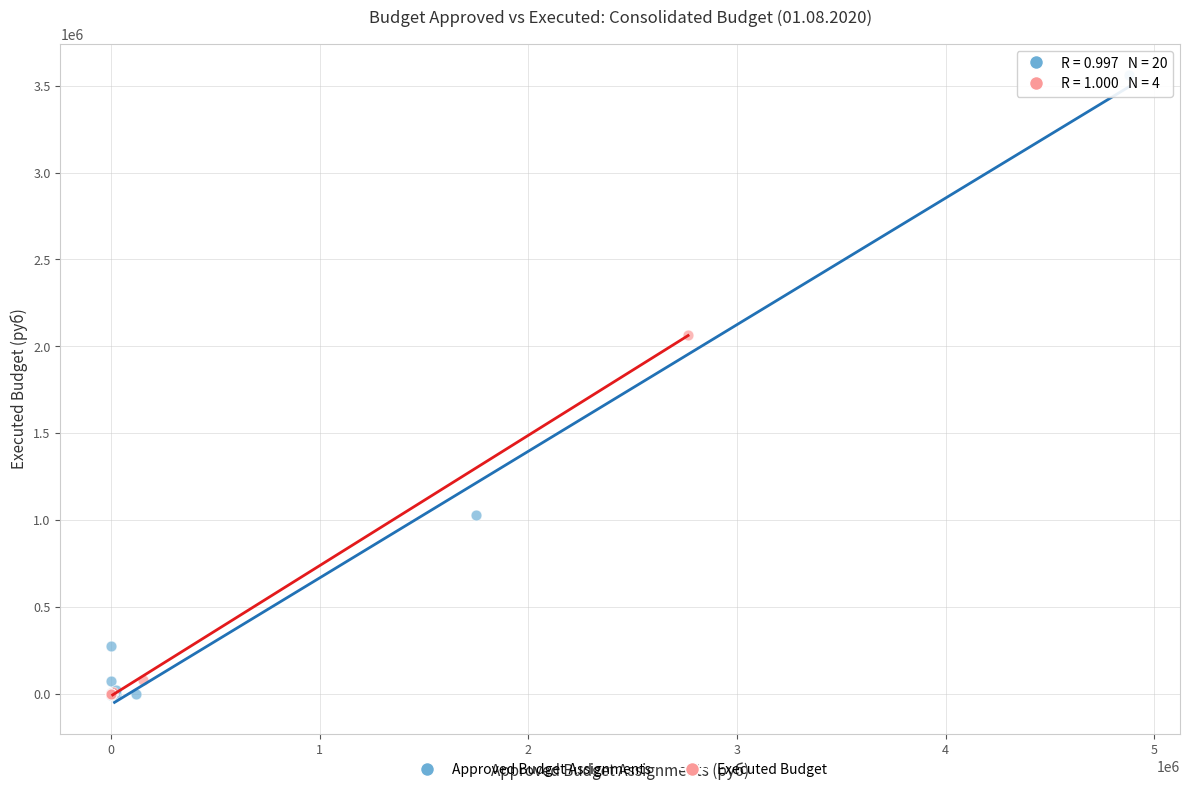

Which series has the widest spread of Y values?

Approved Budget Assignments